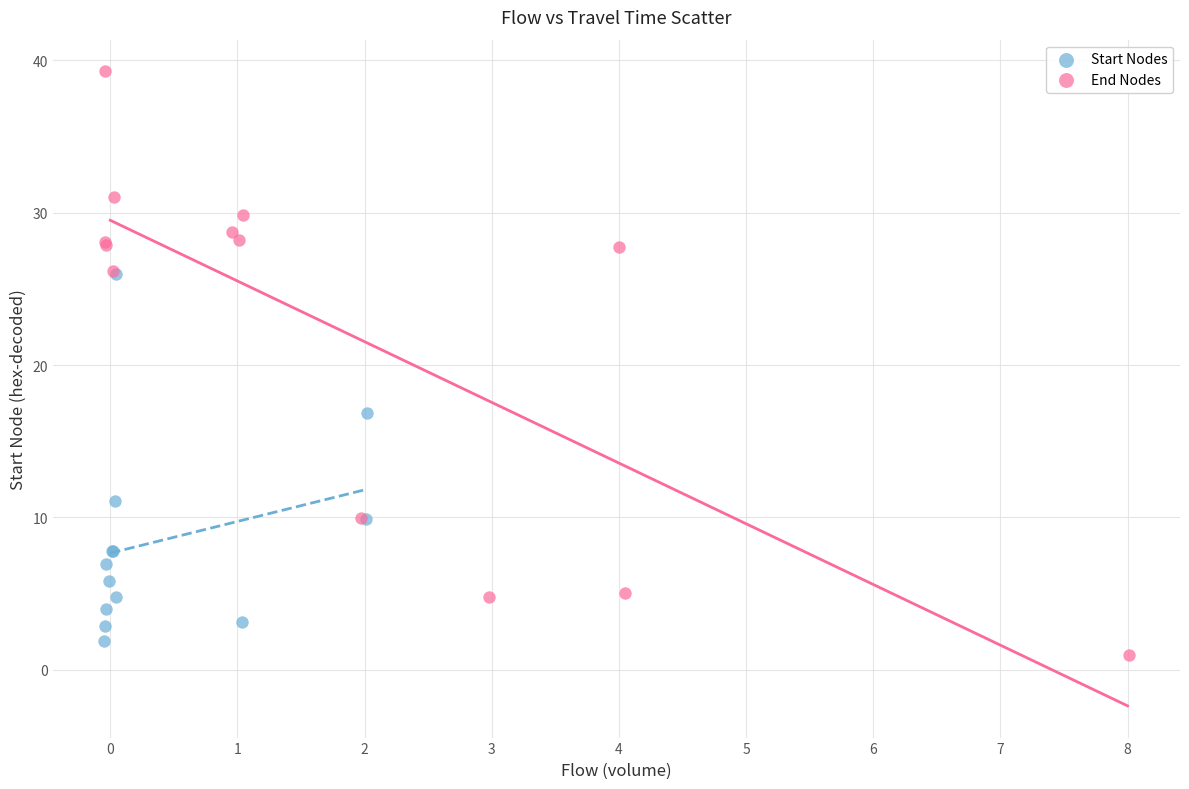

Which series contains the lowest Y value?

End Nodes